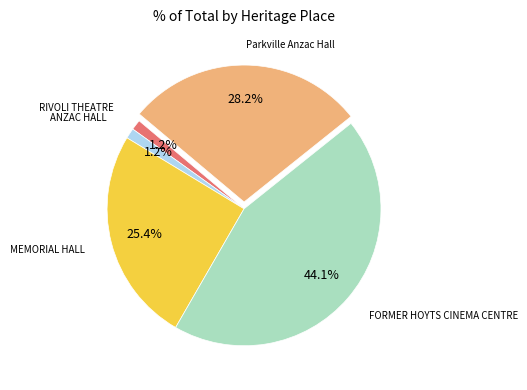

Combined, what portion of the pie is FORMER HOYTS CINEMA CENTRE and Parkville Anzac Hall?

72.2%